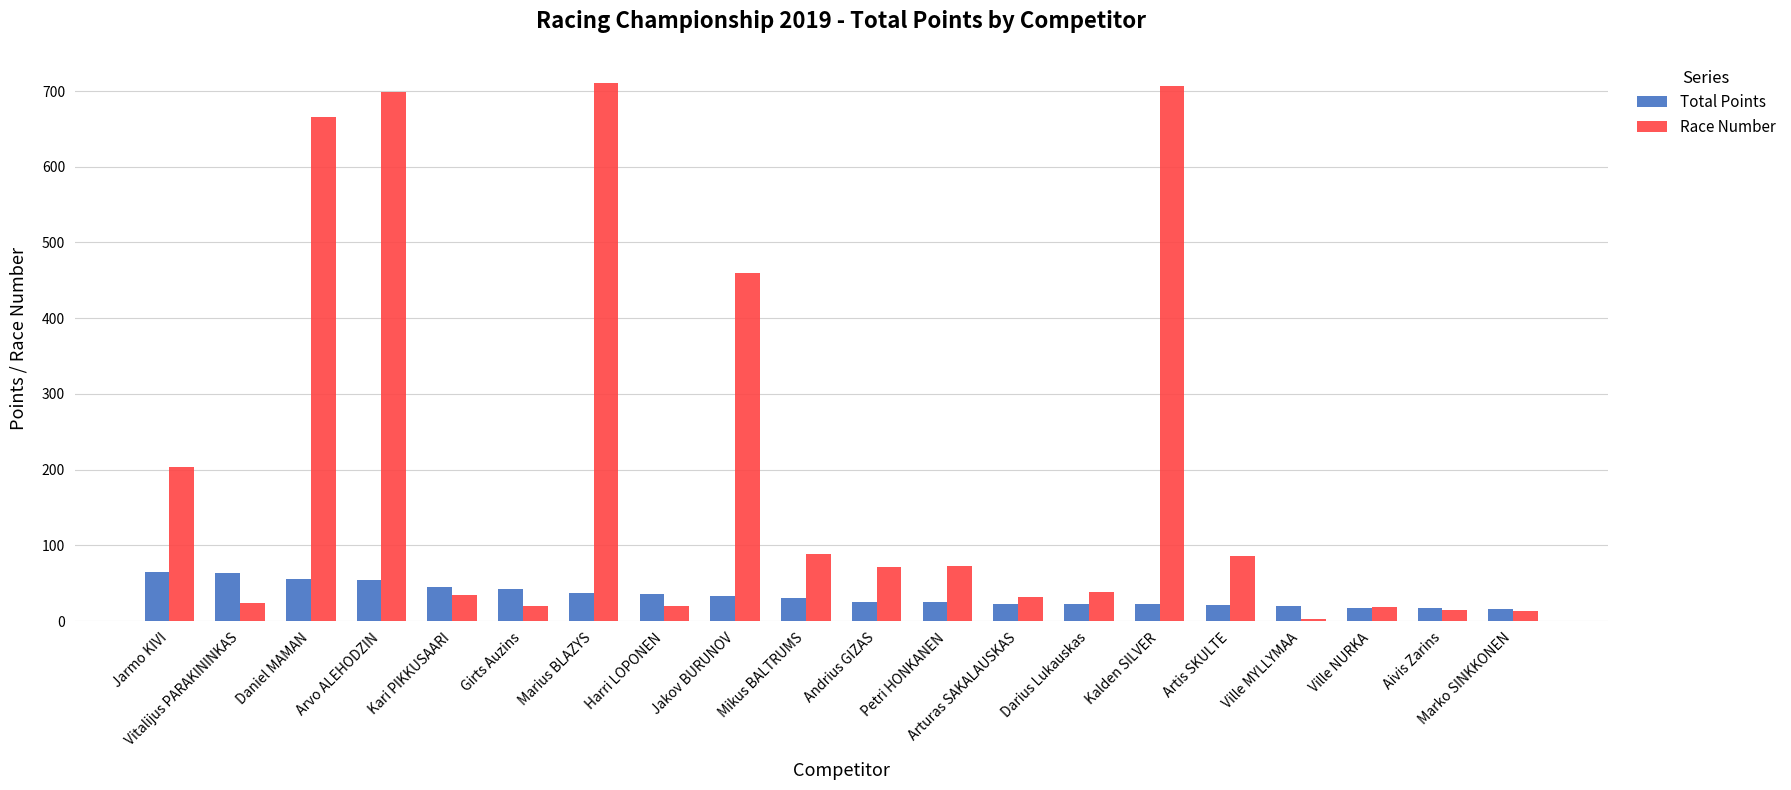

What value does the Total Points series have at Girts Auzins?

42